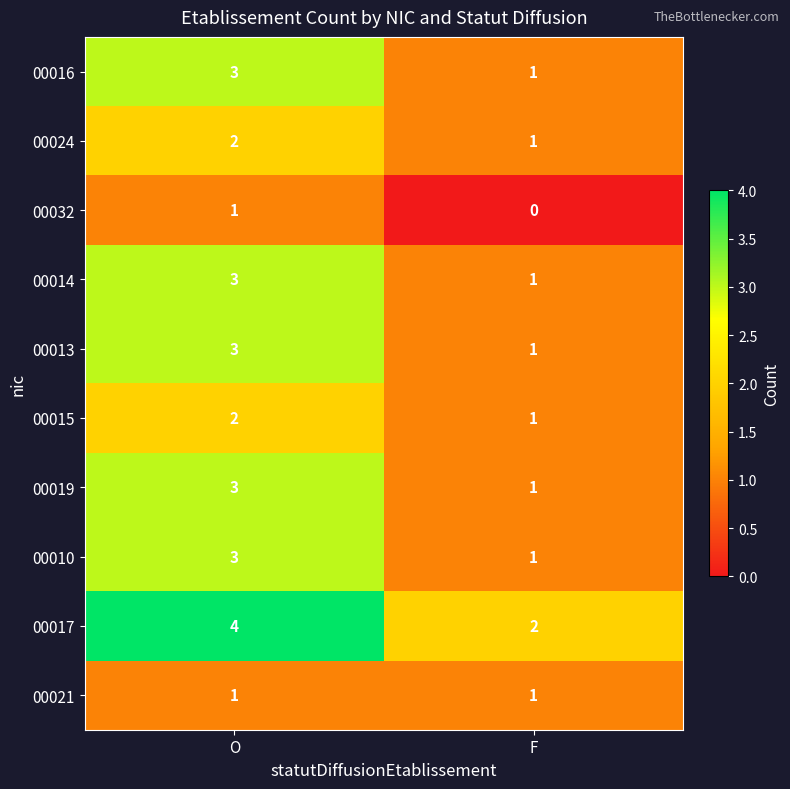

Is it true that 00013 equals 1 at F?

True